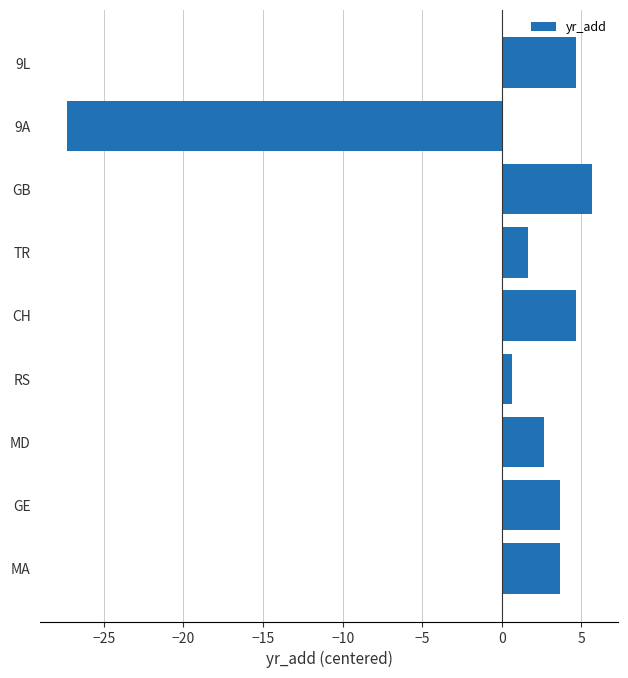

Reading bottom to top, list all the values displayed in this chart.

3.7	3.7	2.7	0.7	4.7	1.7	5.7	-27.3	4.7